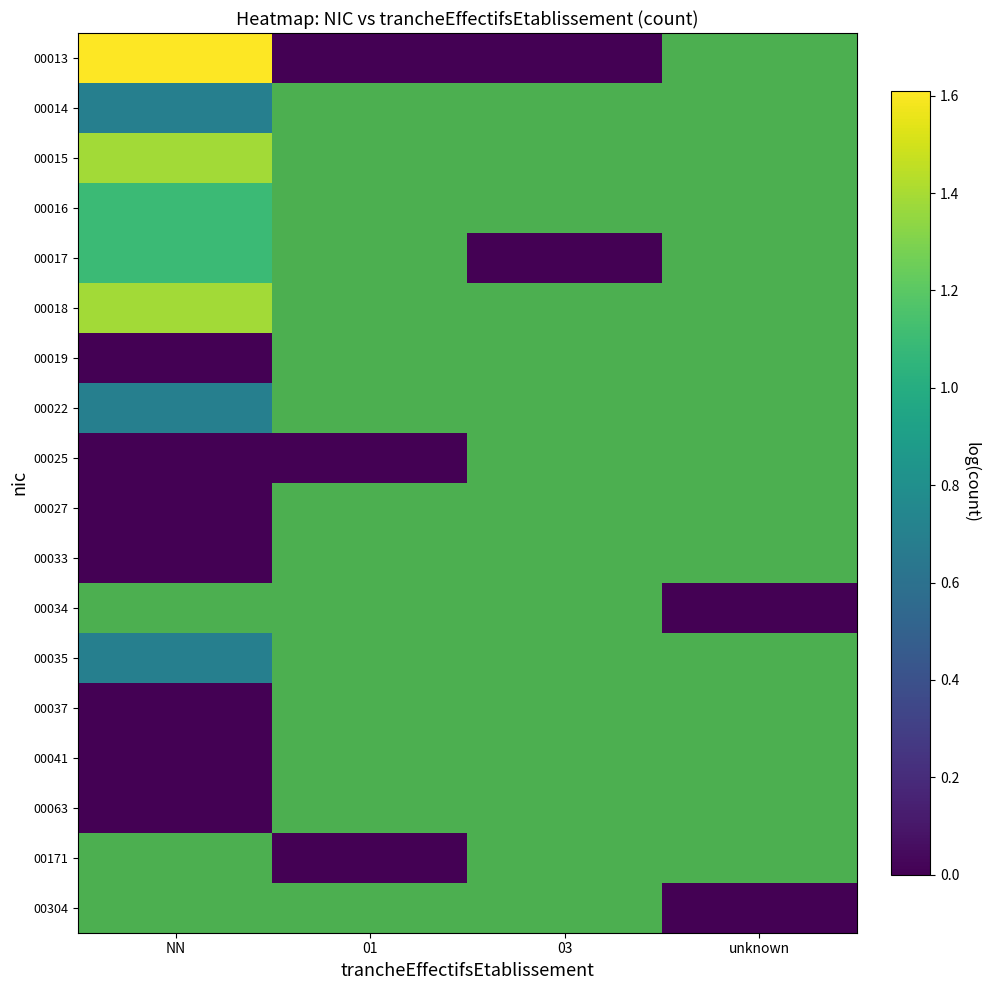

At which label is 00019 closest to 0?

NN